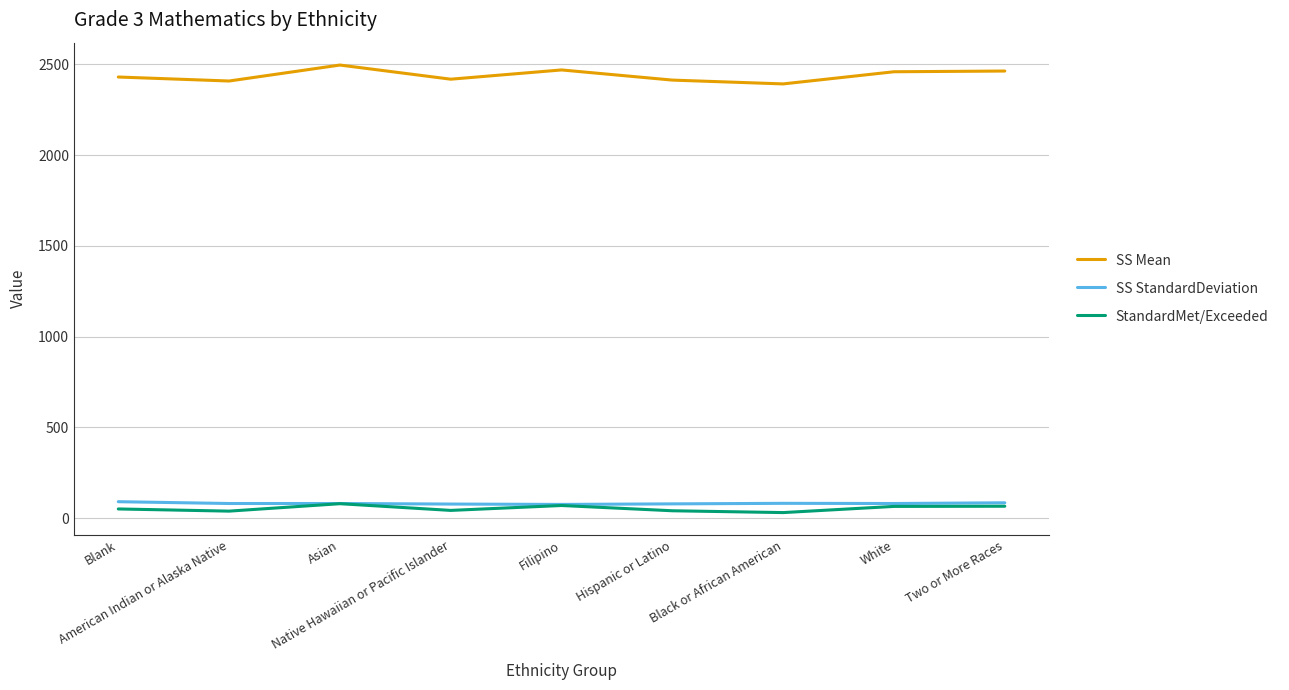

What is the greatest value displayed?

2497